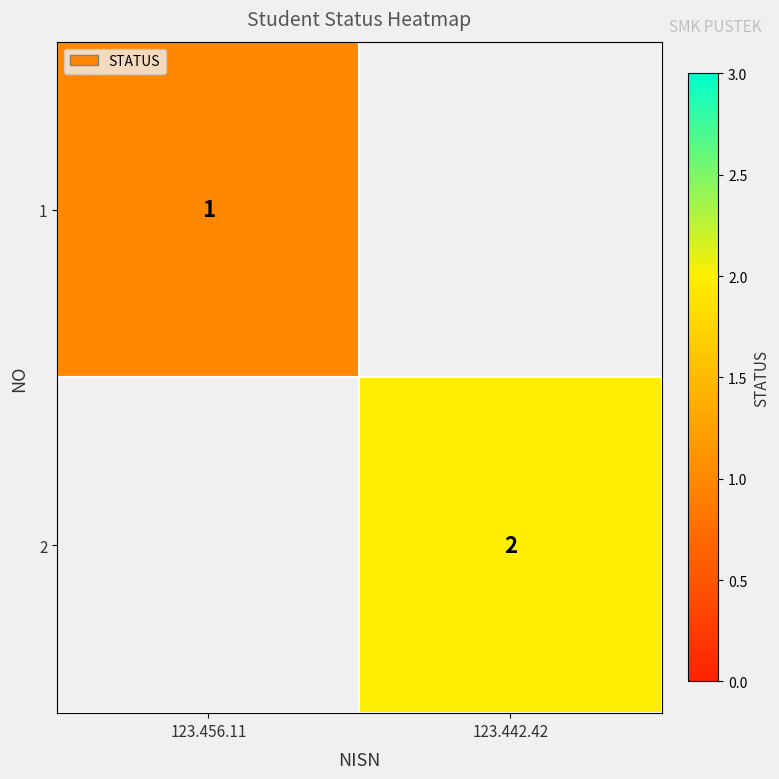

The value of 2 at 123.442.42 is 3. True or false?

False